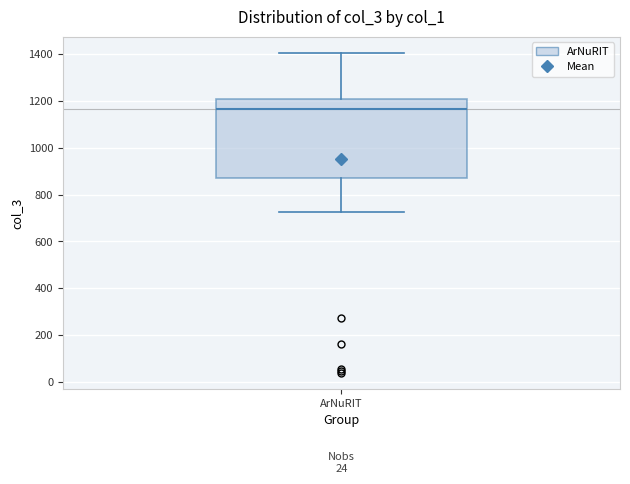

Transcribe this box plot: give where the median line is, the range the box spans, and where the two whiskers end, as read against the y-axis. The values are not printed on the chart, so give them approximately, as read against the axis.

median 1160, box 880 to 1200, whiskers 720 to 1400